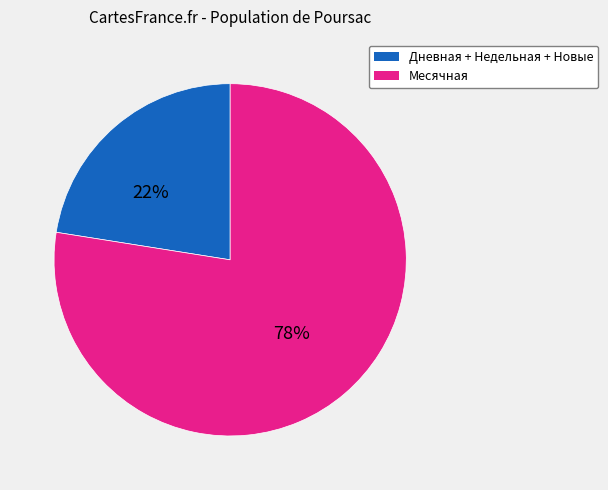

Is there any slice that represents more than half of the pie?

Yes